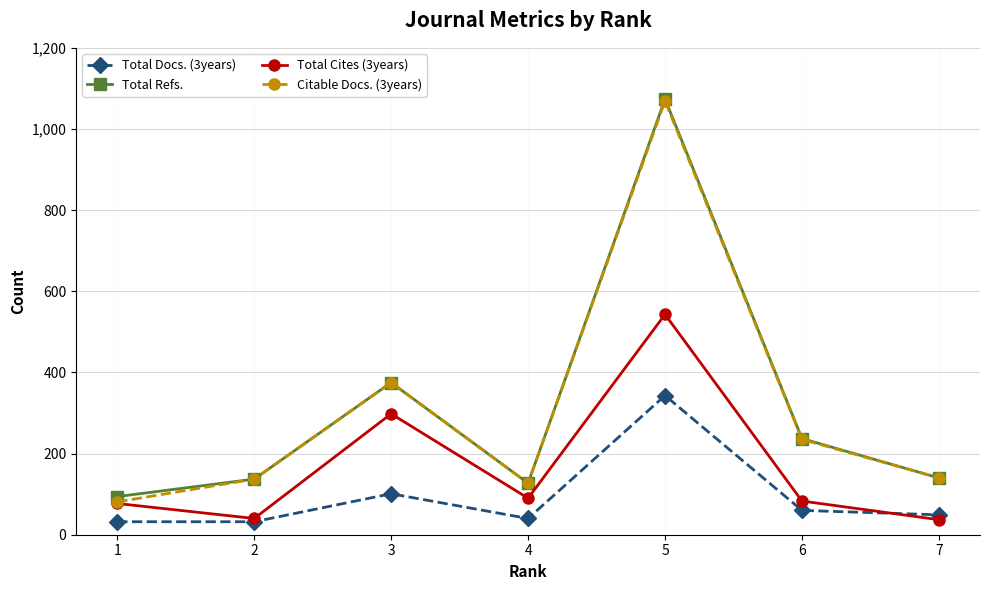

True or false: Citable Docs. (3years) and Total Docs. (3years) cross at least once.

False